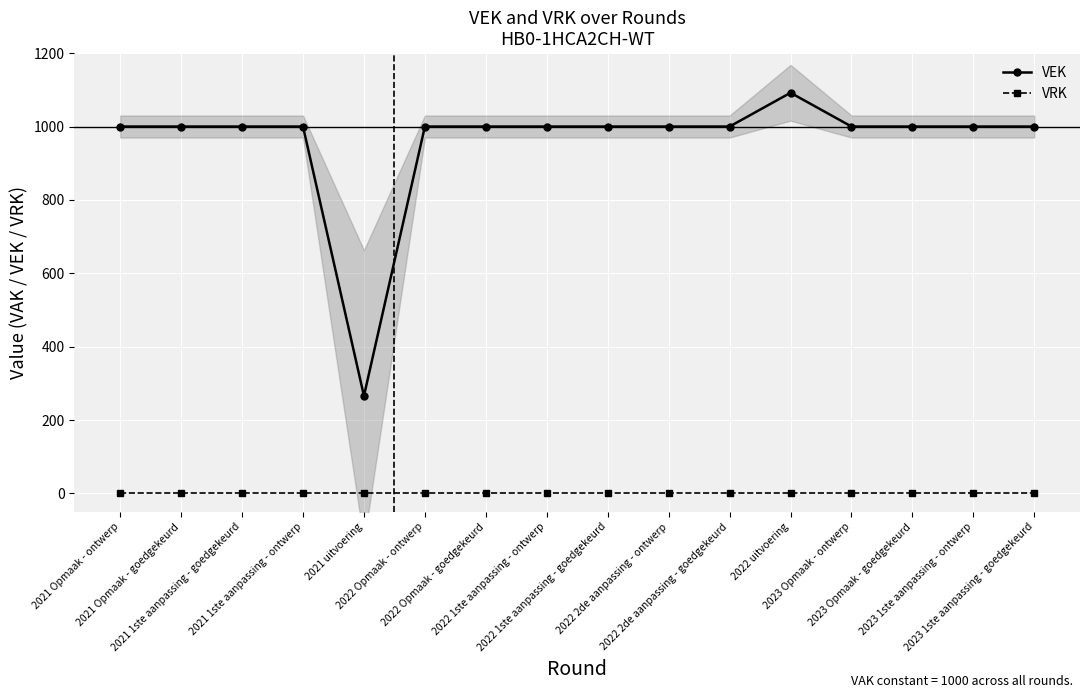

What are all the series names shown in the legend?

VEK, VRK